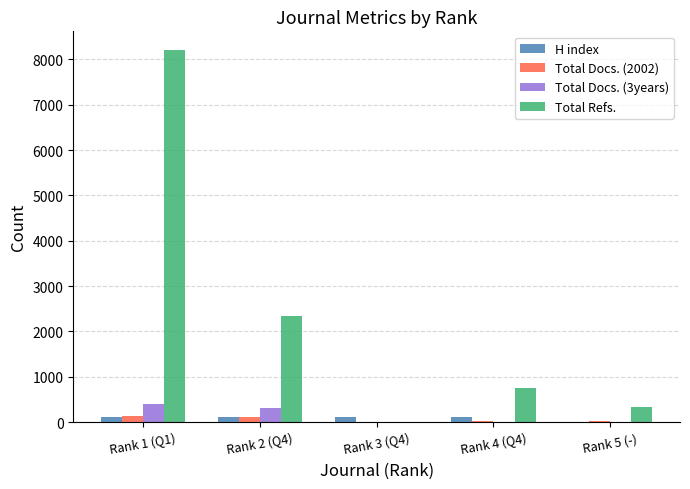

Is the value of Total Refs. at Rank 2 (Q4) greater than the value of Total Docs. (2002) at Rank 5 (-)?

Yes